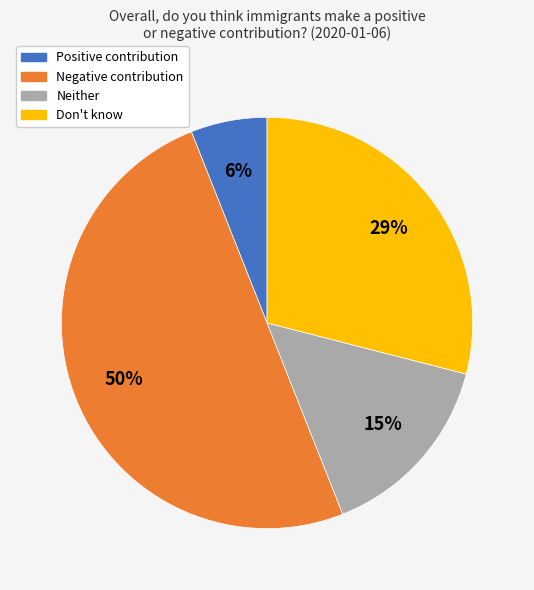

What percentage is the Negative contribution slice, to the nearest percent?

50%